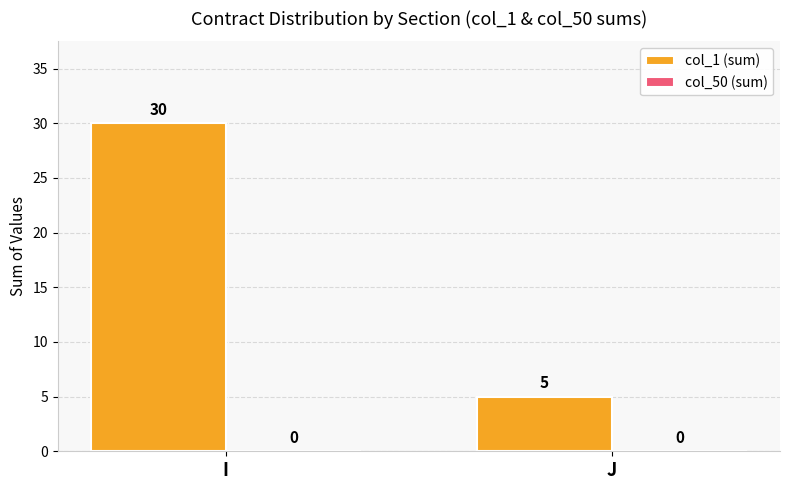

List the labels in order of value, largest first.

I, J